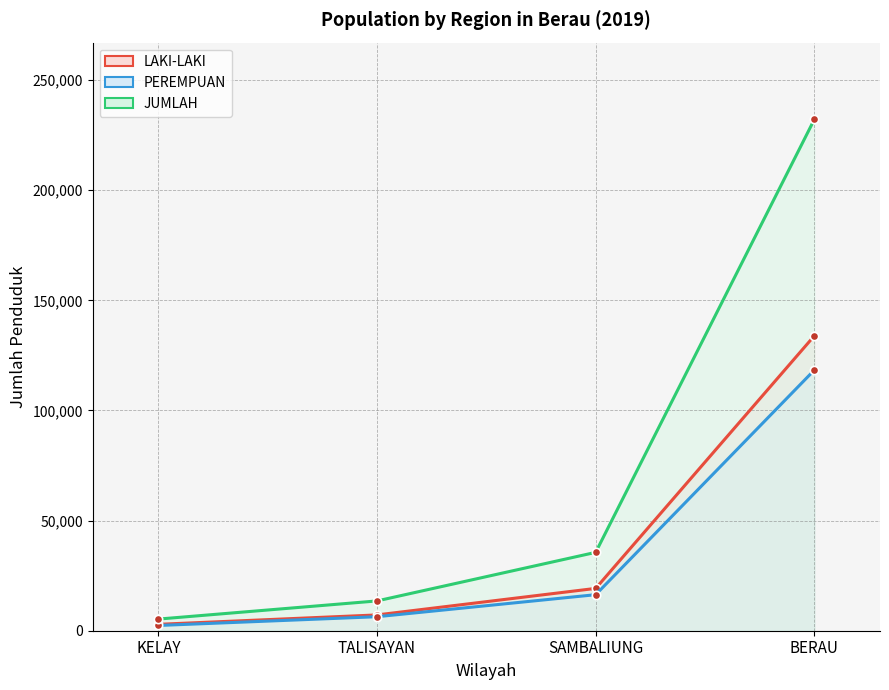

True or false: JUMLAH has a value of 24052 at SAMBALIUNG.

False